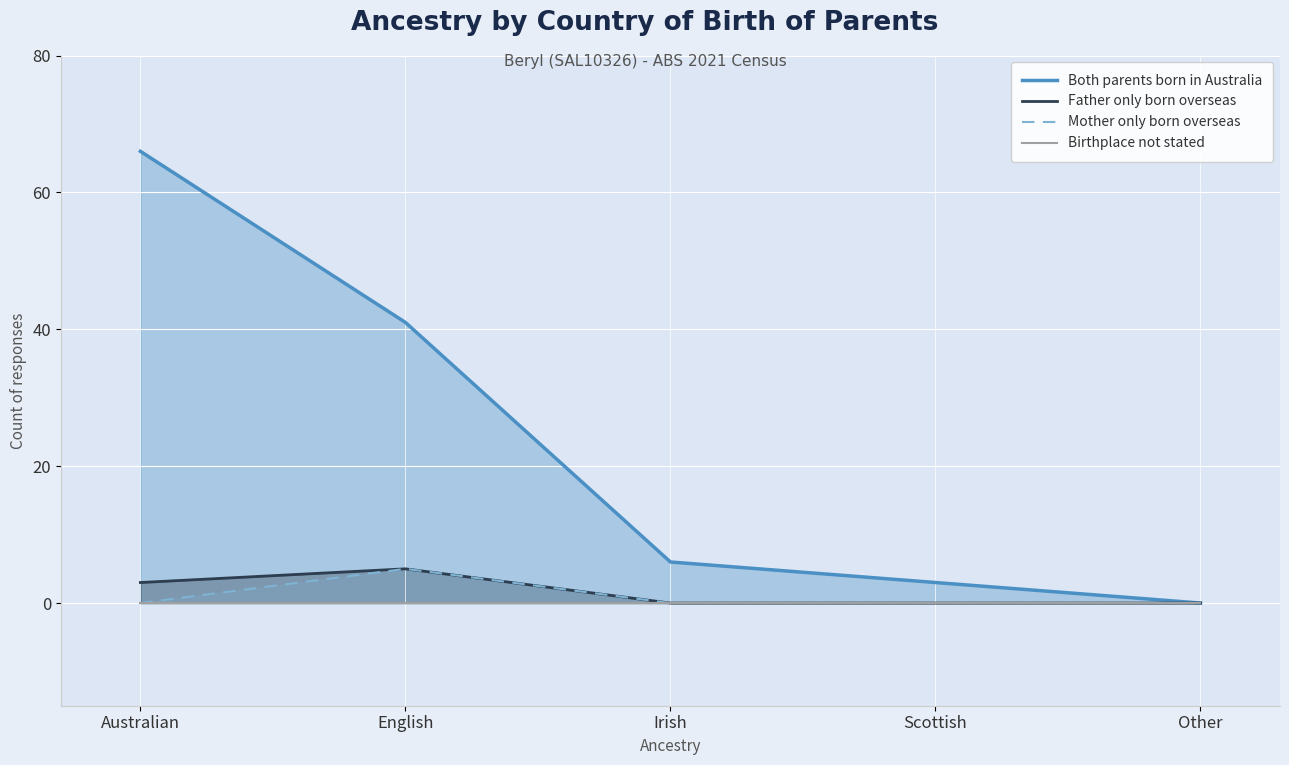

Which category has the lowest value across all series?

Other